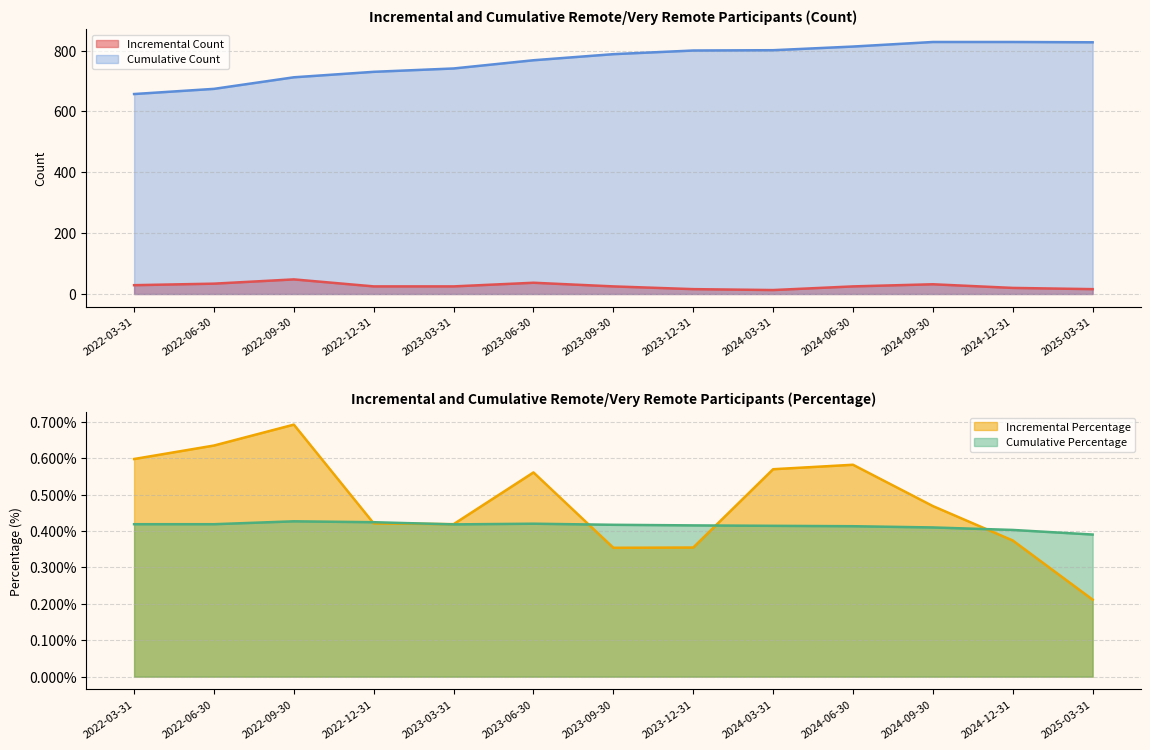

True or false: Incremental Count and Cumulative Count cross at least once.

False